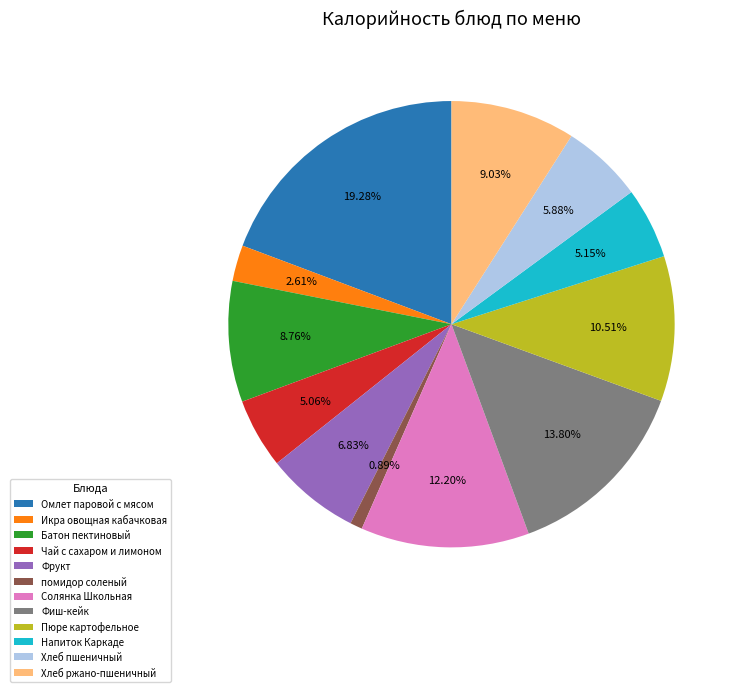

Is it true that Фрукт is 7% of the pie?

True